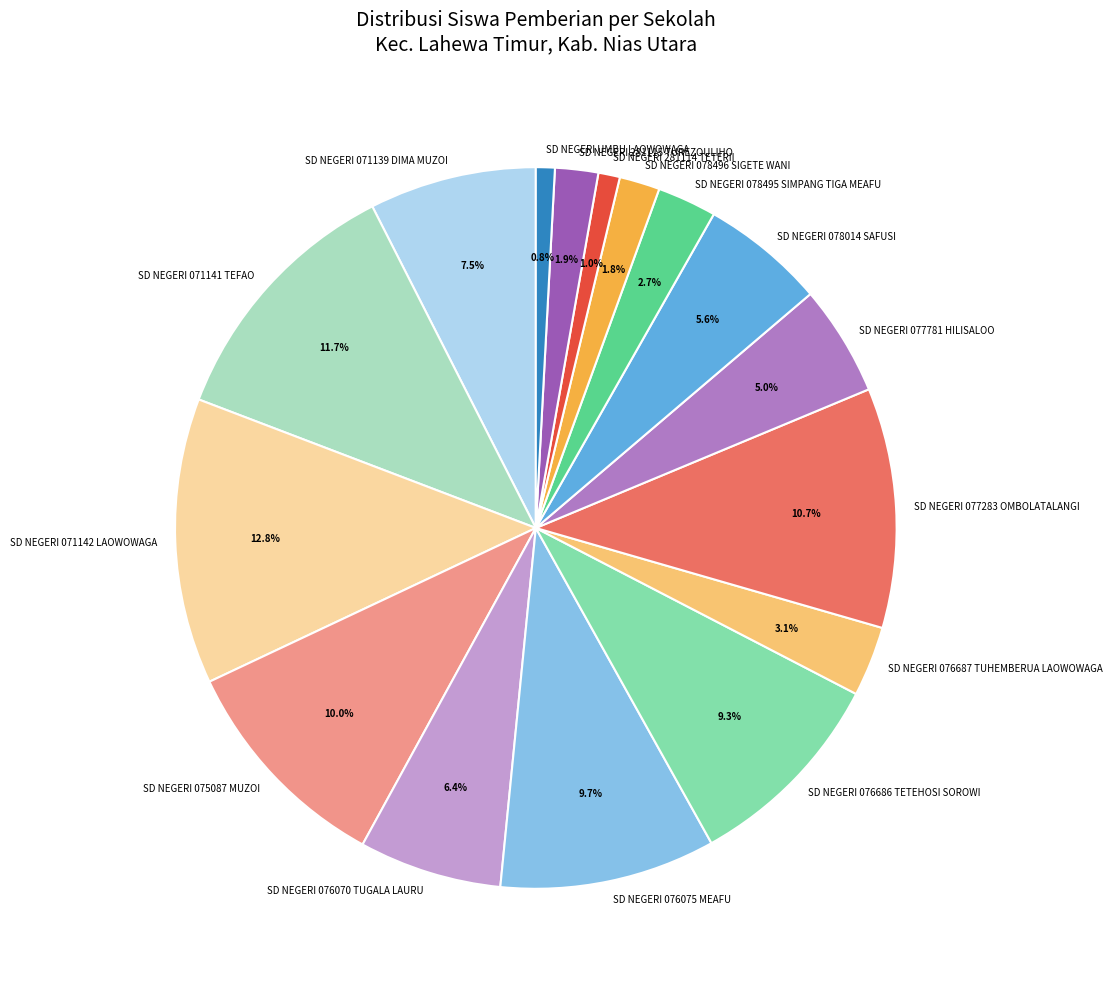

Which category has the biggest portion of the pie?

SD NEGERI 071142 LAOWOWAGA